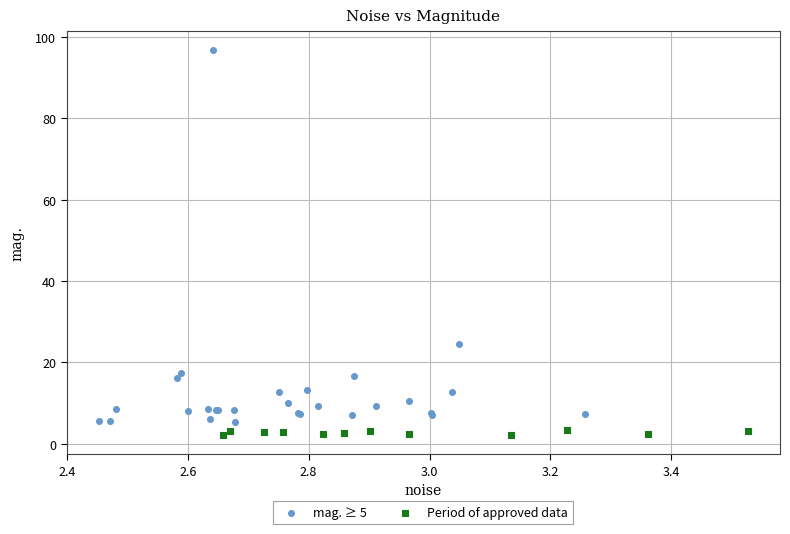

Which series contains the highest Y value?

mag. ≥ 5